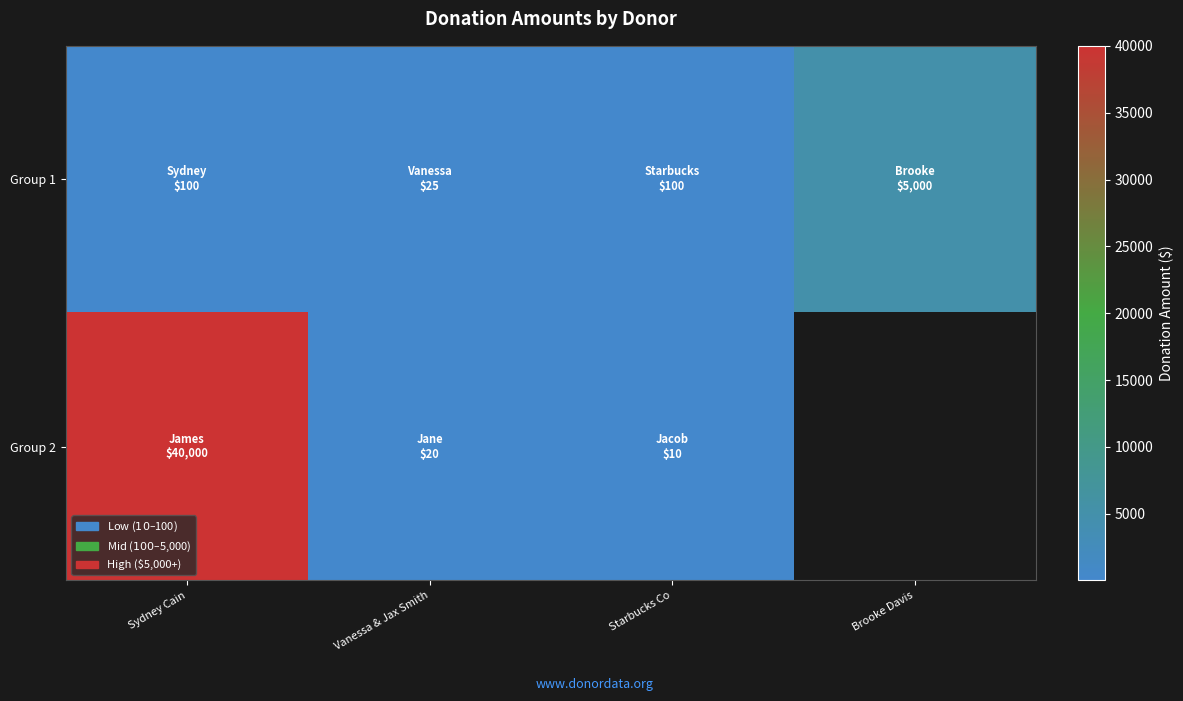

At which label does Group 1 first exceed 100?

Brooke Davis